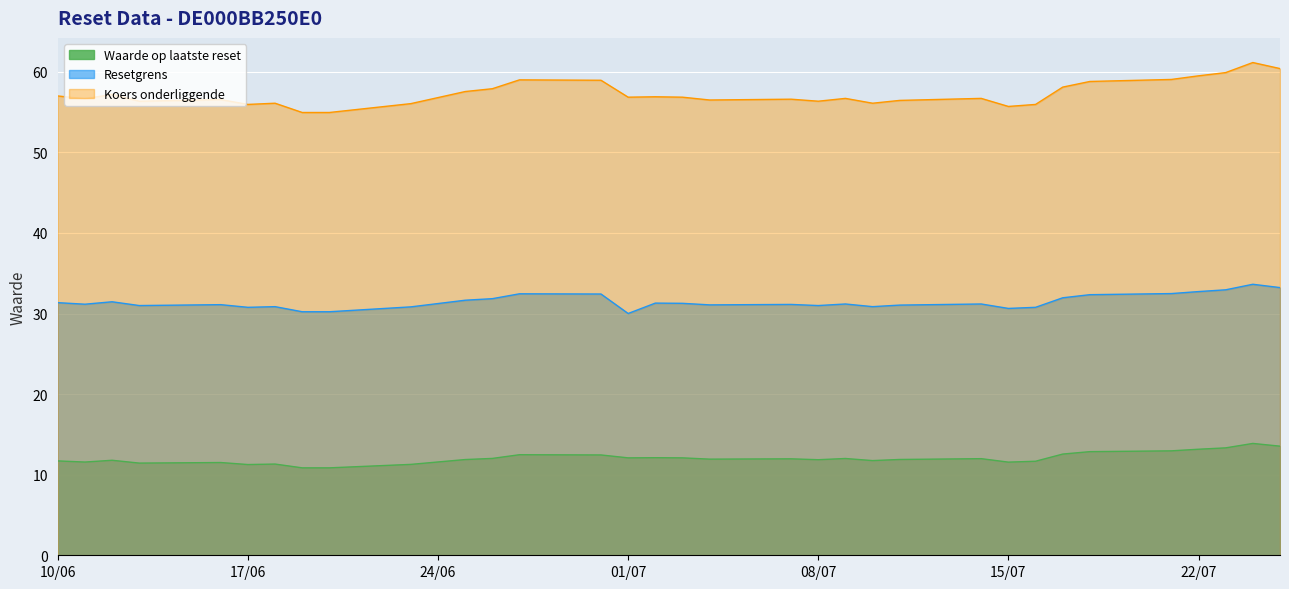

What is the minimum value for Koers onderliggende?

55.0